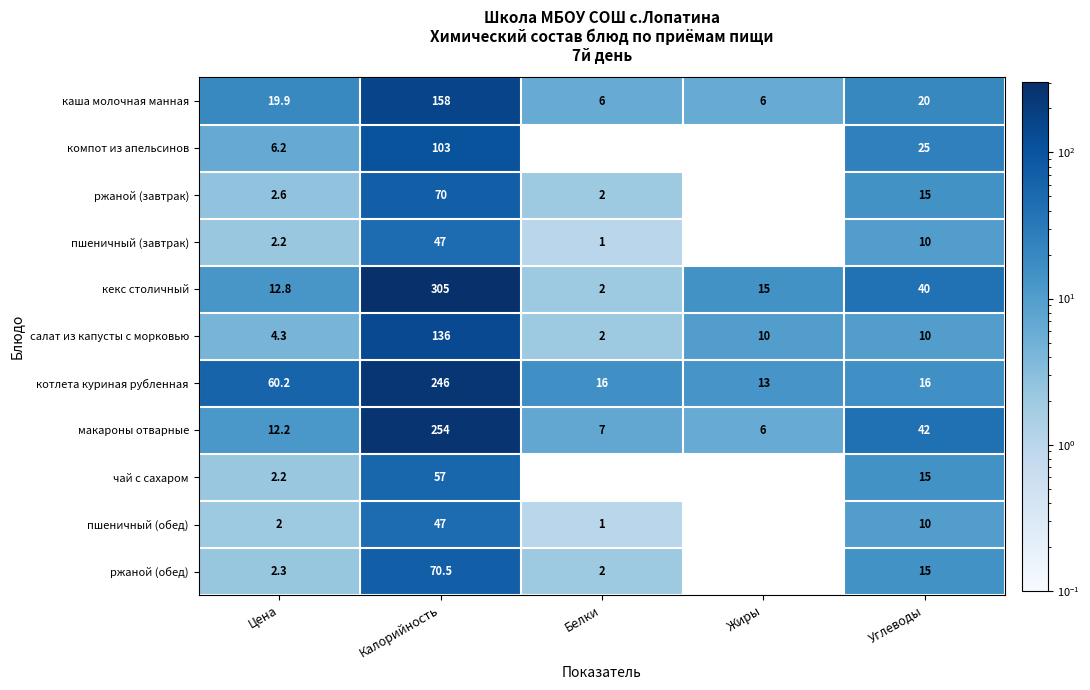

Where does the пшеничный (завтрак) series first go above 2?

Цена